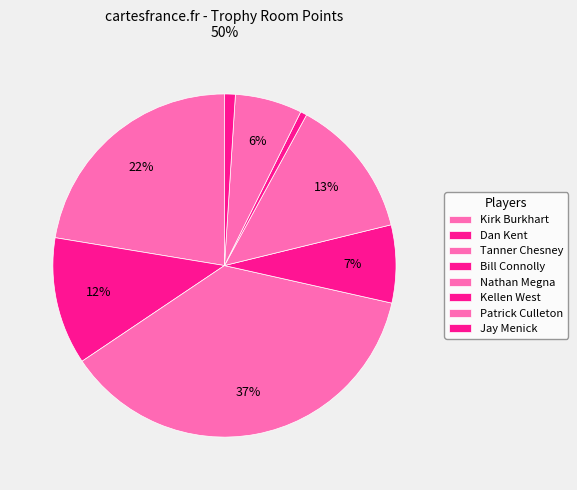

How many segments does this pie chart have?

8